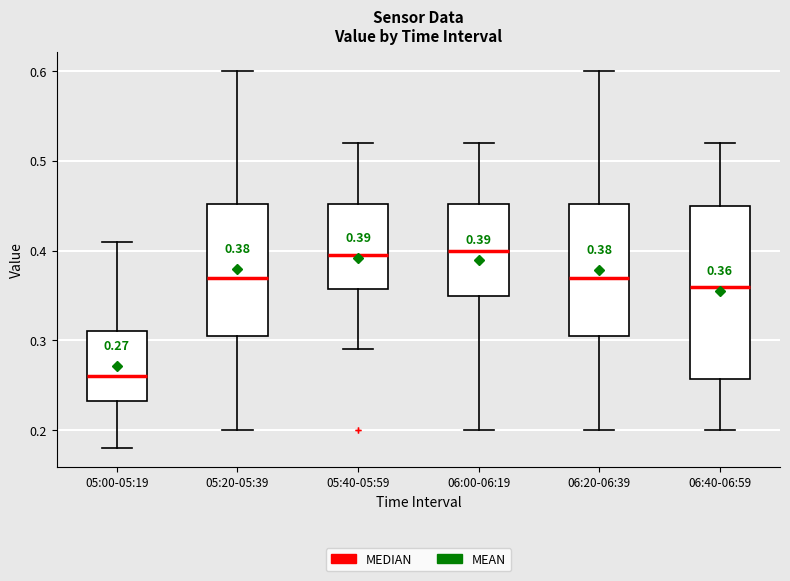

Comparing the boxes themselves (not the whiskers), which one is the tallest?

06:40-06:59